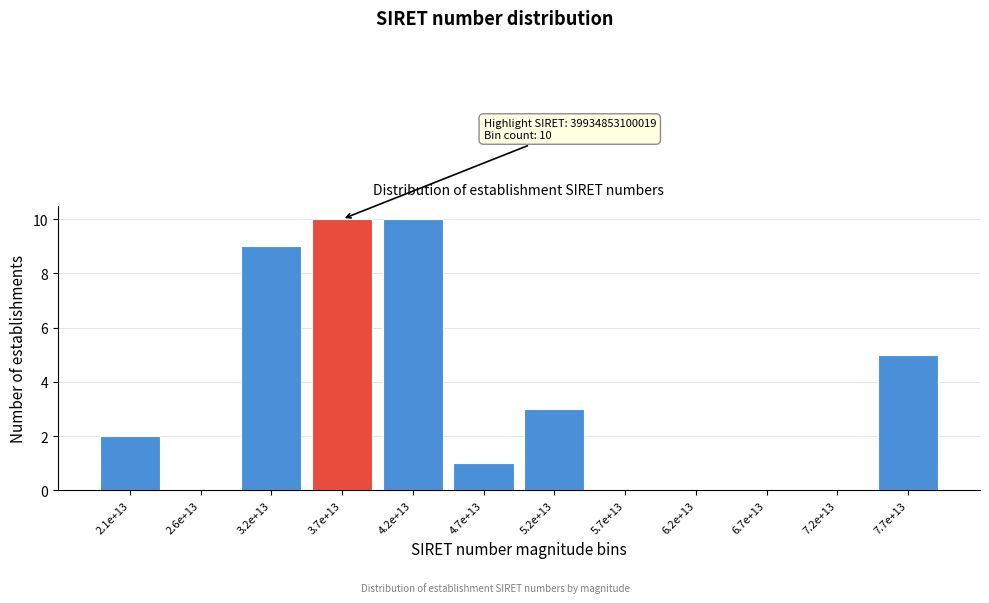

Reading left to right, what are all the values shown in this chart?

2.1e+13=2	2.6e+13=0	3.2e+13=9	3.7e+13=10	4.2e+13=10	4.7e+13=1	5.2e+13=3	5.7e+13=0	6.2e+13=0	6.7e+13=0	7.2e+13=0	7.7e+13=5